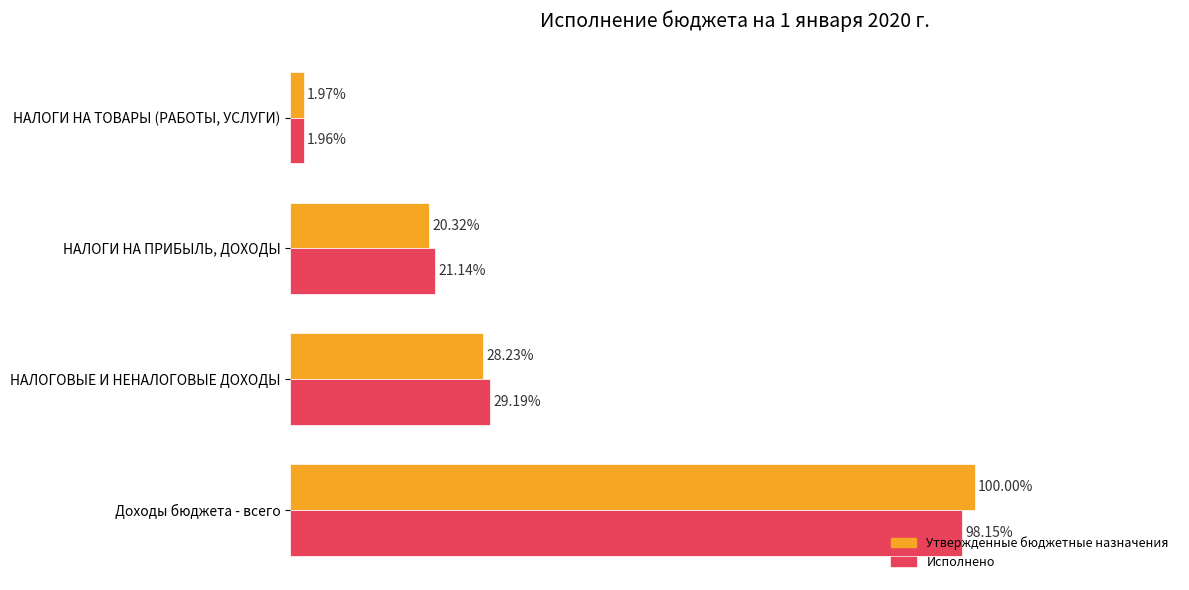

Which series has the largest total across all categories?

Утвержденные бюджетные назначения